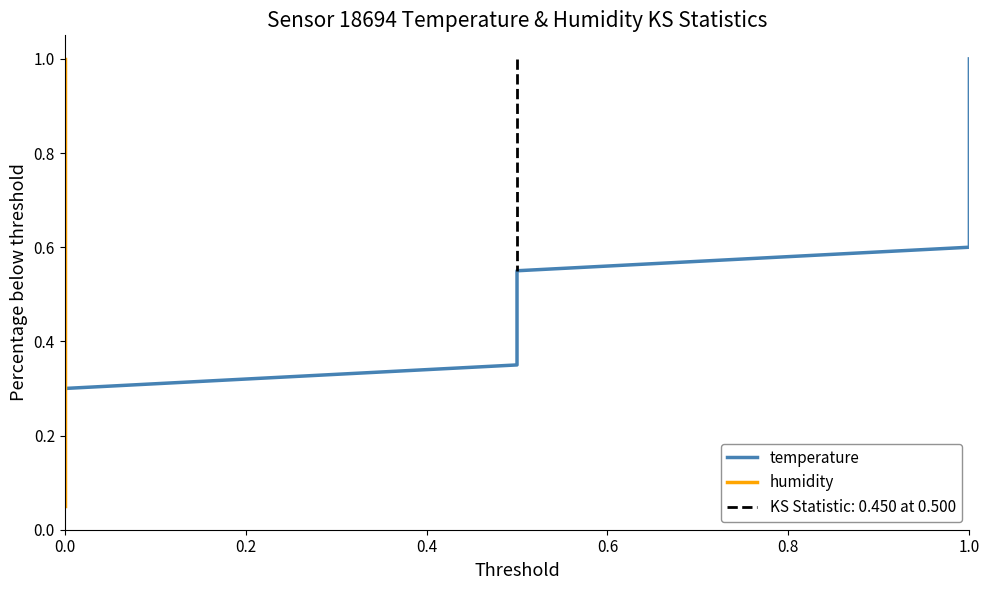

What is the difference between the maximum and minimum values in the temperature series?

0.9